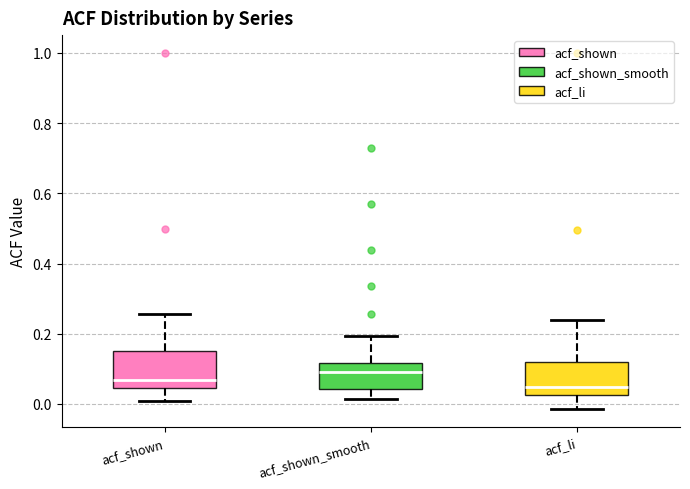

Reading left to right, transcribe this box plot: for each box, give where its median line is, the range the box spans, and where its two whiskers end, as read against the y-axis. The values are not printed on the chart, so give them approximately, as read against the axis.

acf_shown: median 0.06, box 0.04 to 0.16, whiskers 0.00 to 0.26
acf_shown_smooth: median 0.10, box 0.04 to 0.12, whiskers 0.02 to 0.20
acf_li: median 0.04, box 0.02 to 0.12, whiskers -0.02 to 0.24